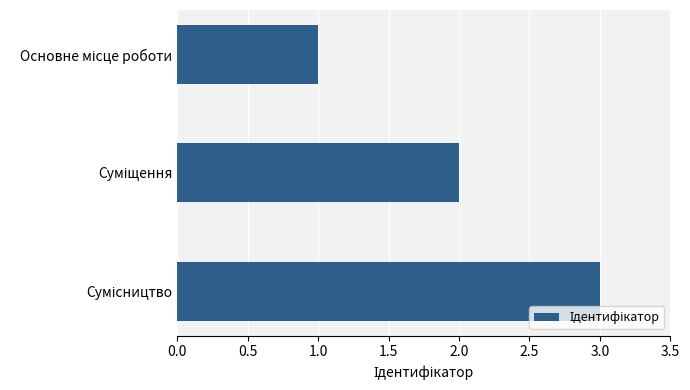

What is the smallest value displayed?

1